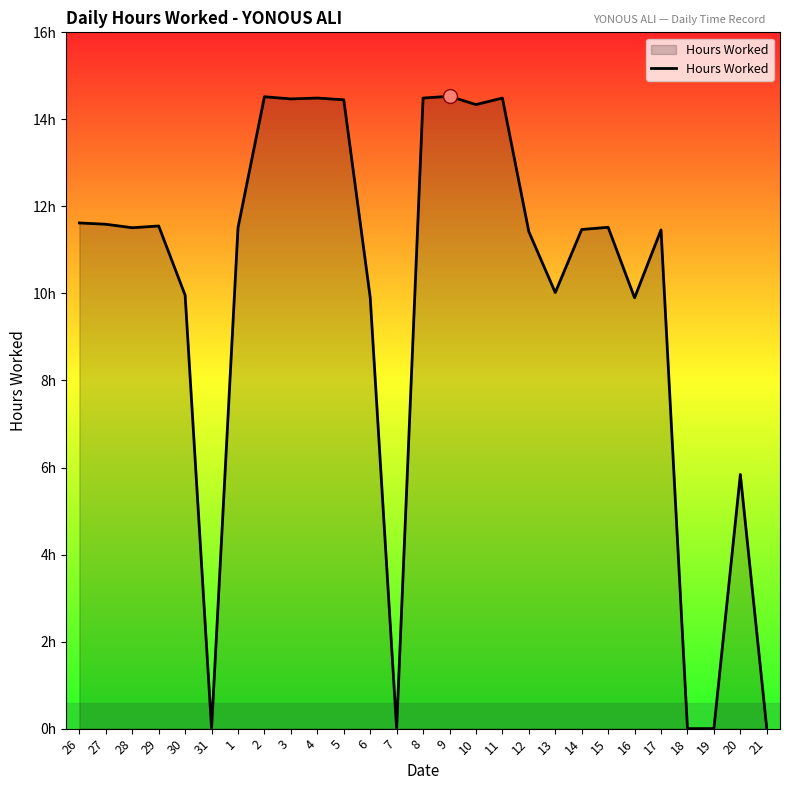

Does the chart have visible grid lines?

No